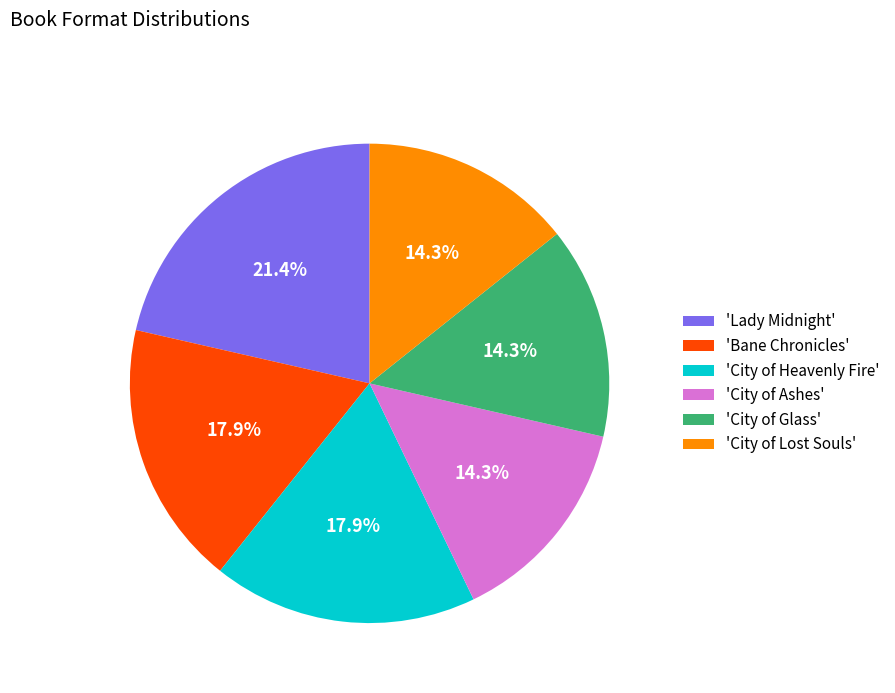

Is there any slice that represents more than half of the pie?

No